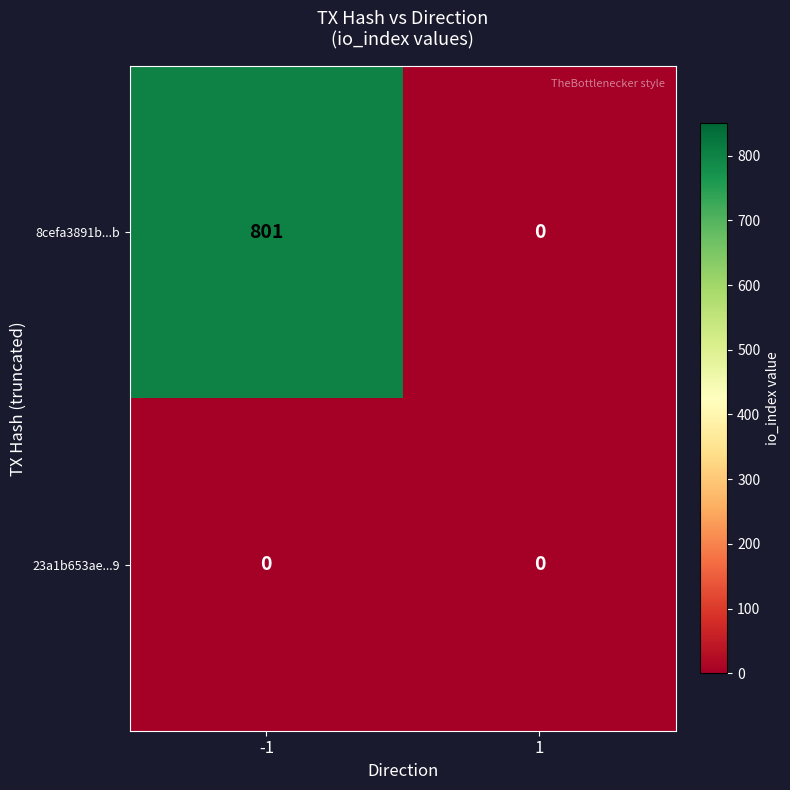

Reading left to right, transcribe all the data shown in this chart.

8cefa3891b...b: 801	0
23a1b653ae...9: 0	0